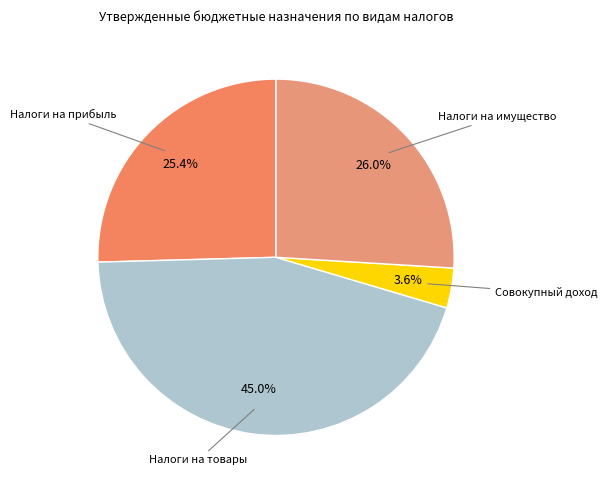

Is there a majority slice in this chart?

No